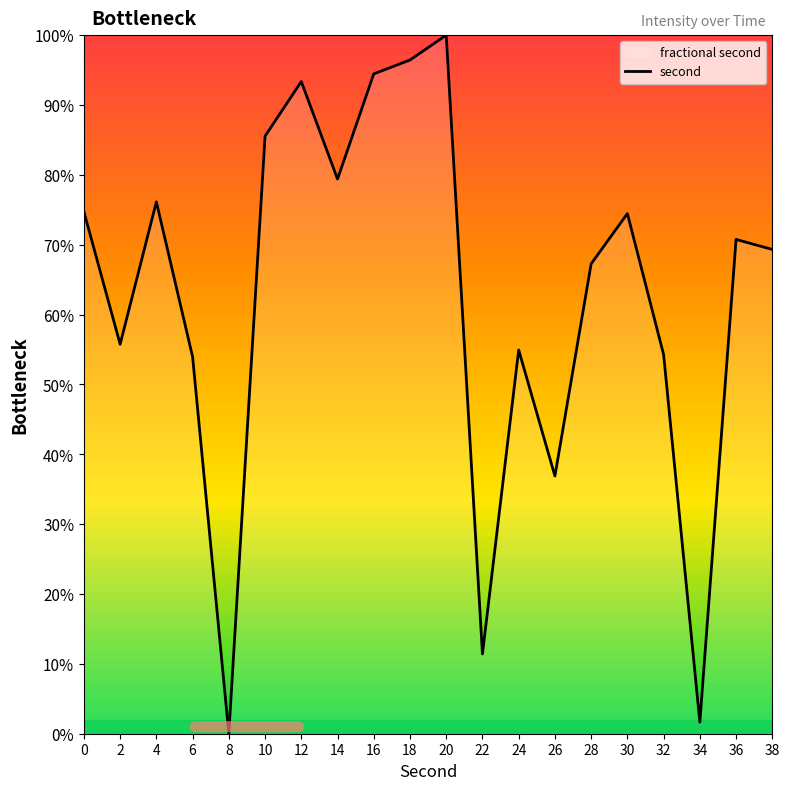

Rank the categories by value from lowest to highest.

8, 34, 22, 26, 6, 32, 24, 2, 28, 38, 36, 30, 0, 4, 14, 10, 12, 16, 18, 20